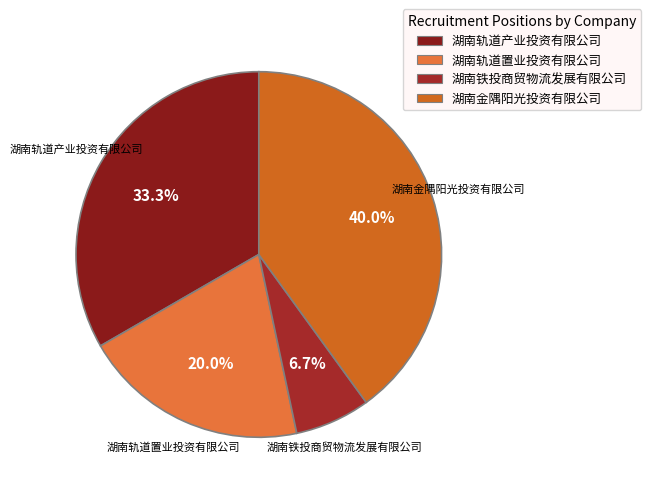

What percentage is the 湖南铁投商贸物流发展有限公司 slice, to the nearest percent?

7%